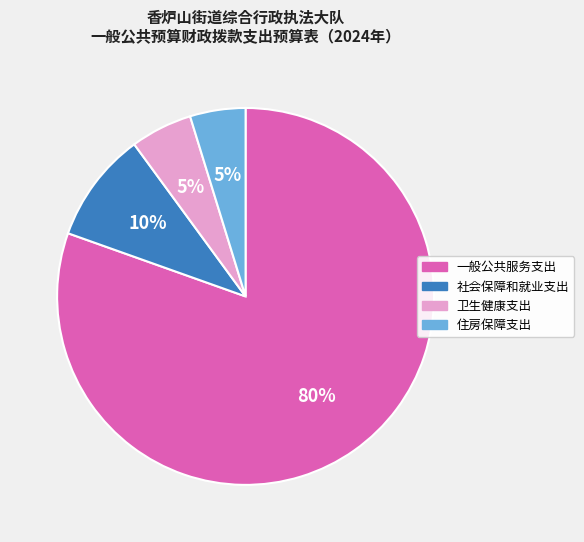

Which category has the biggest portion of the pie?

一般公共服务支出